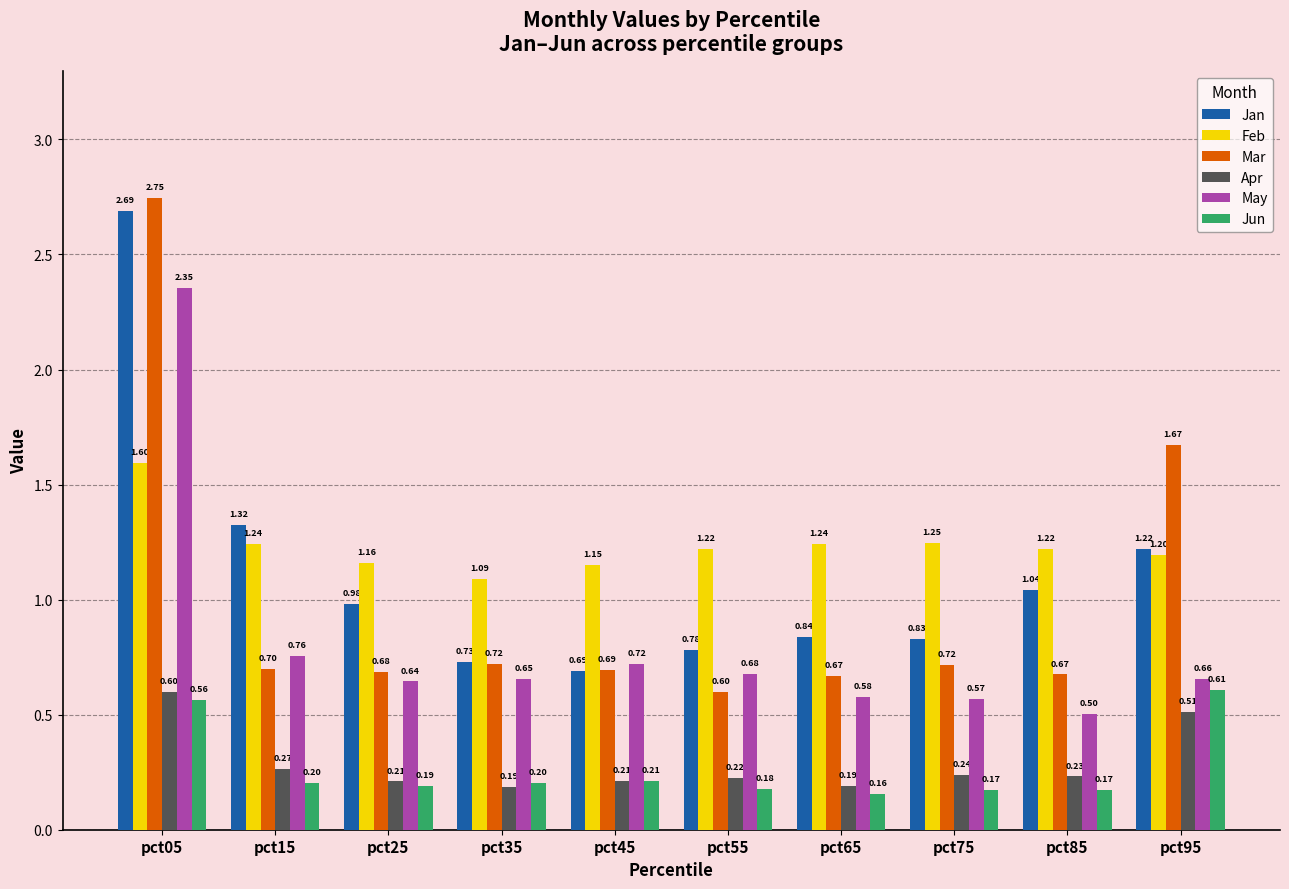

What is the value of the Apr bar at the 4th from the left?

0.2